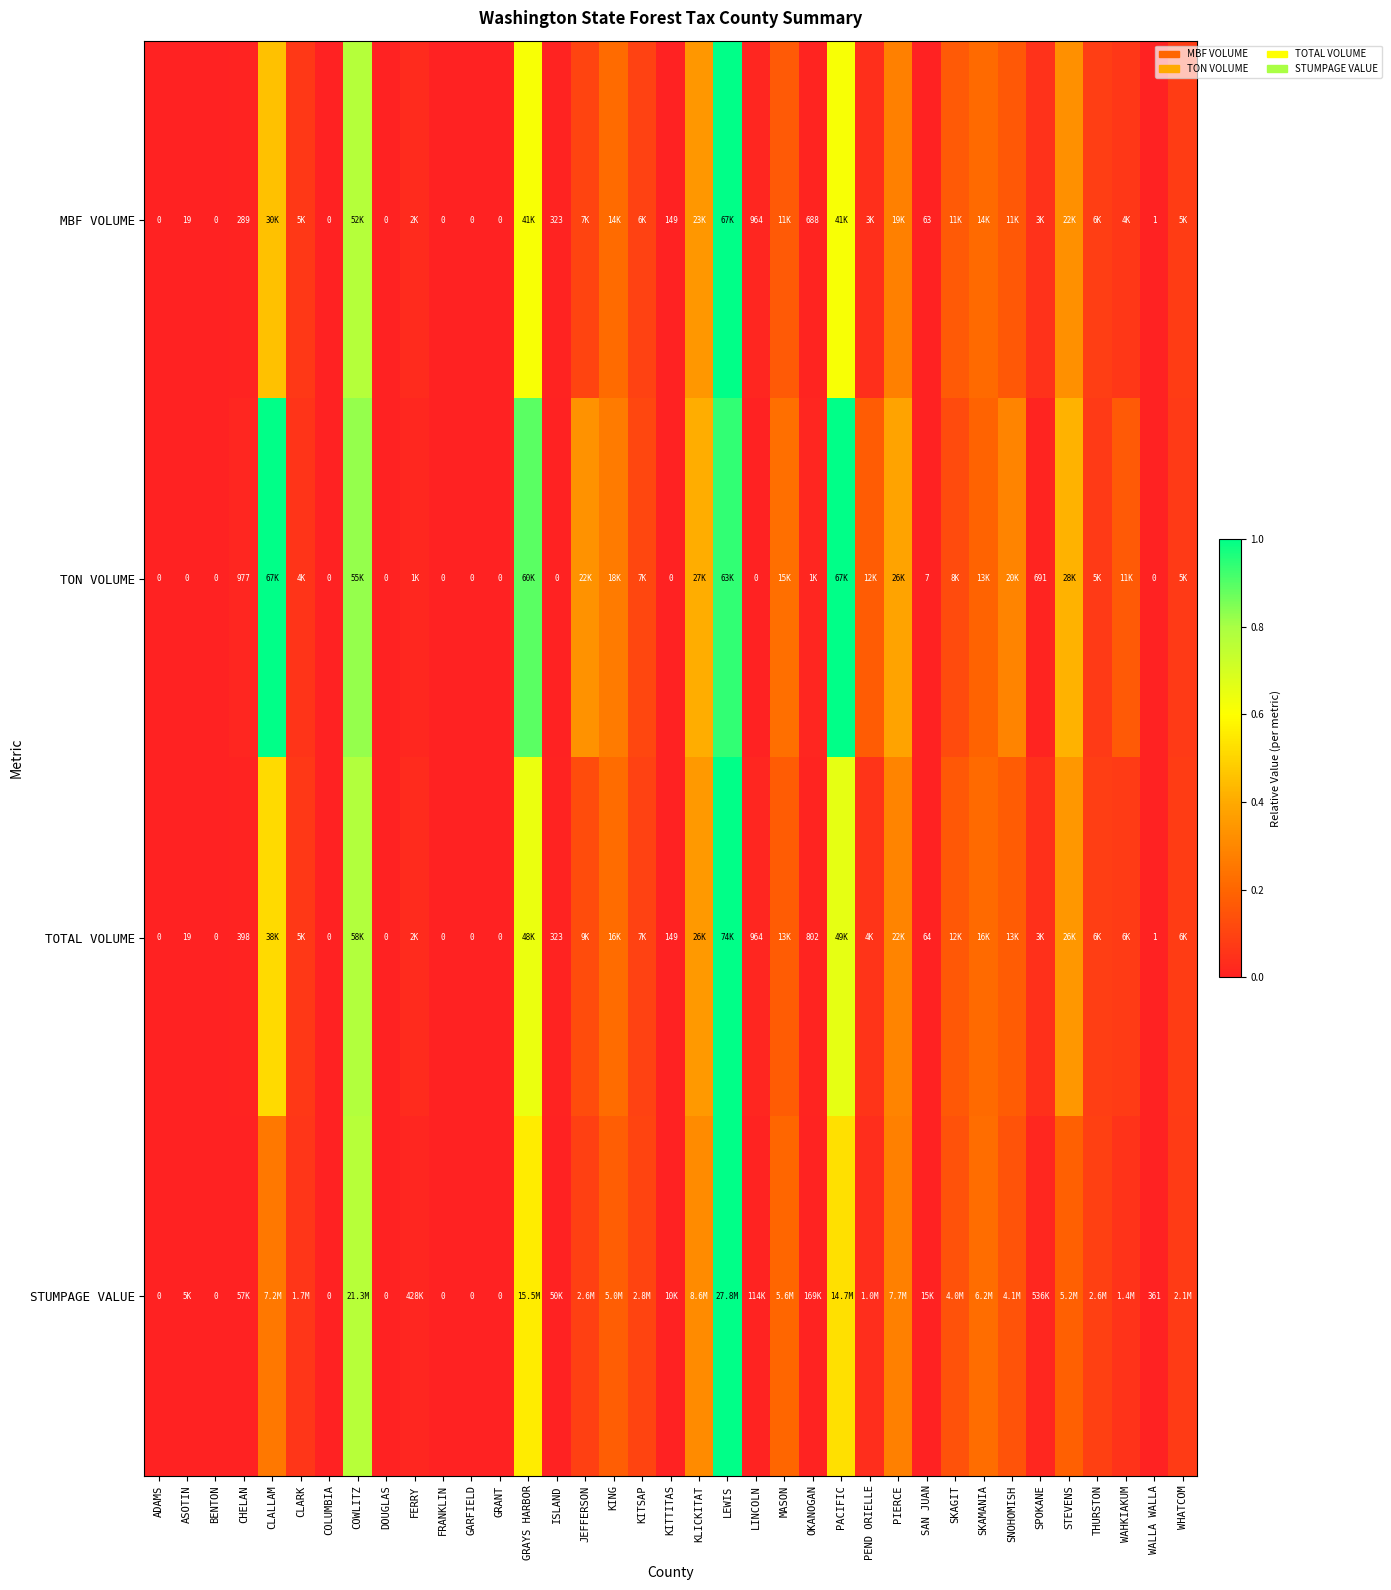

How many categories are shown in the chart?

37